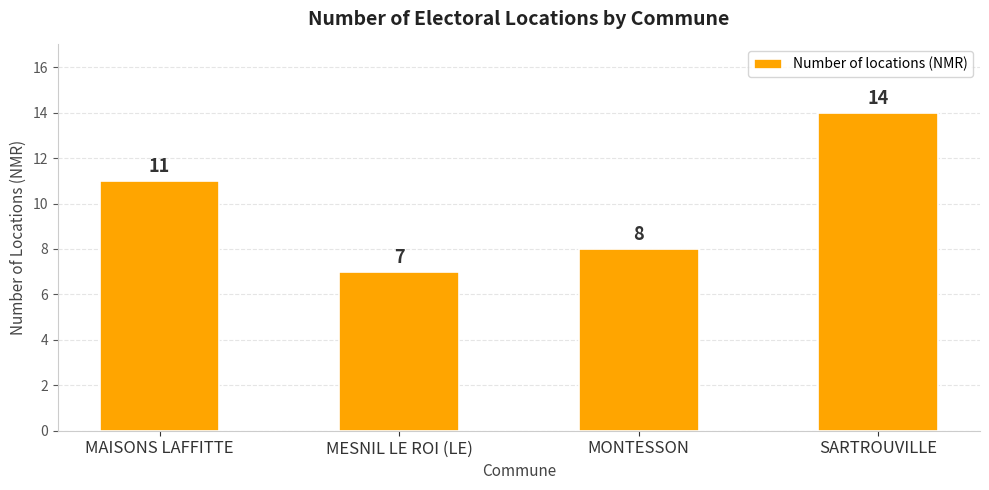

Reading left to right, transcribe all the data shown in this chart.

MAISONS LAFFITTE=11	MESNIL LE ROI (LE)=7	MONTESSON=8	SARTROUVILLE=14